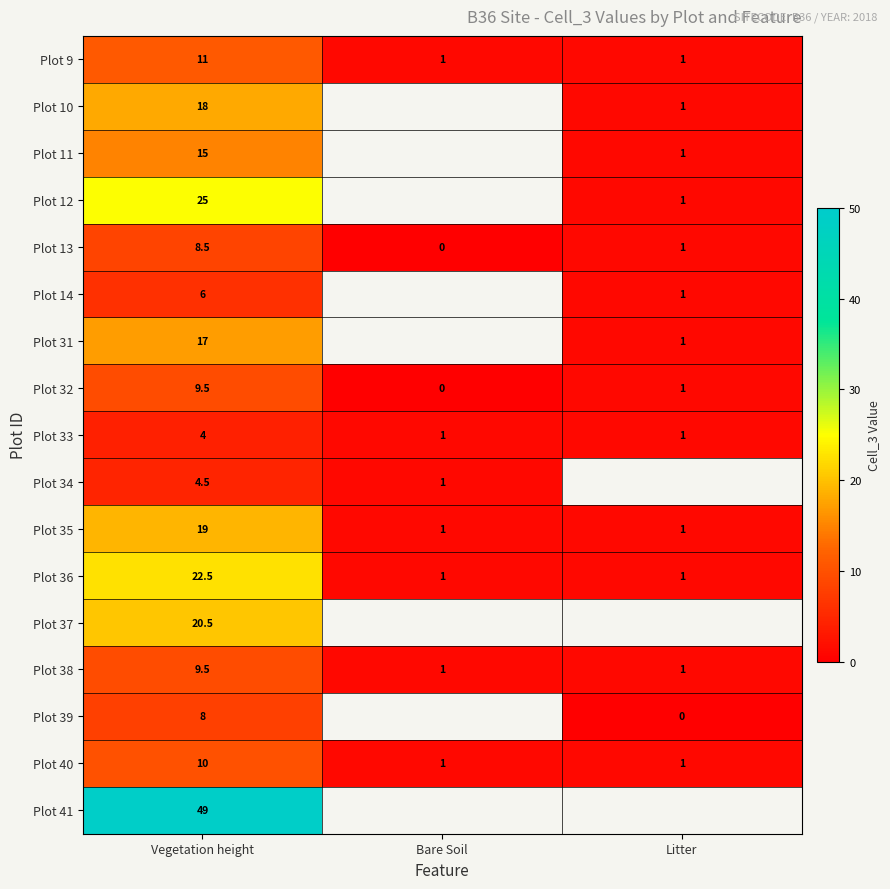

How many Plot 9 values are between 1 and 11?

3